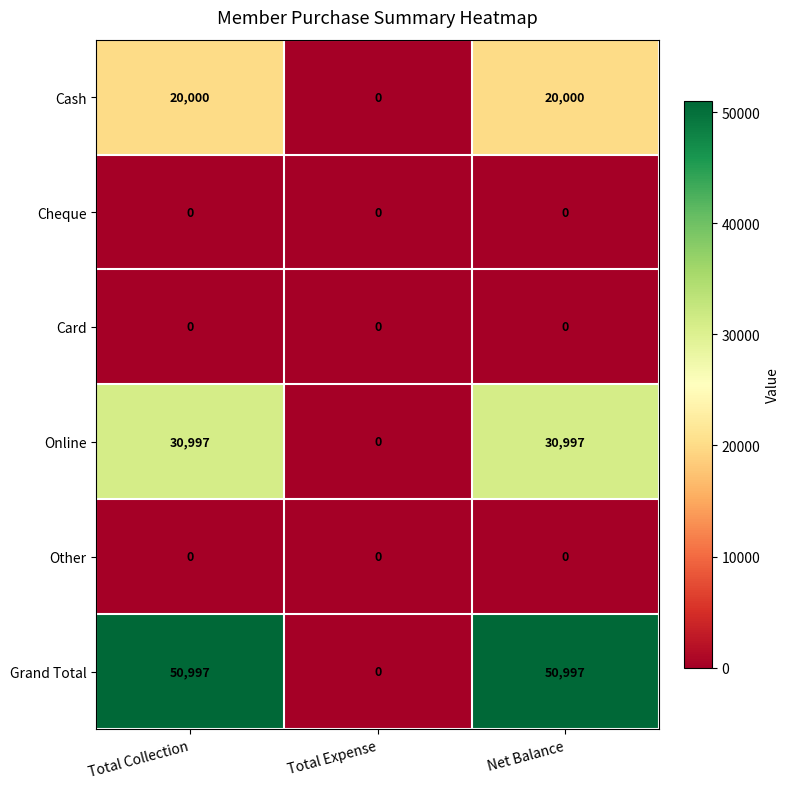

At which label is Grand Total closest to 25498?

Total Expense